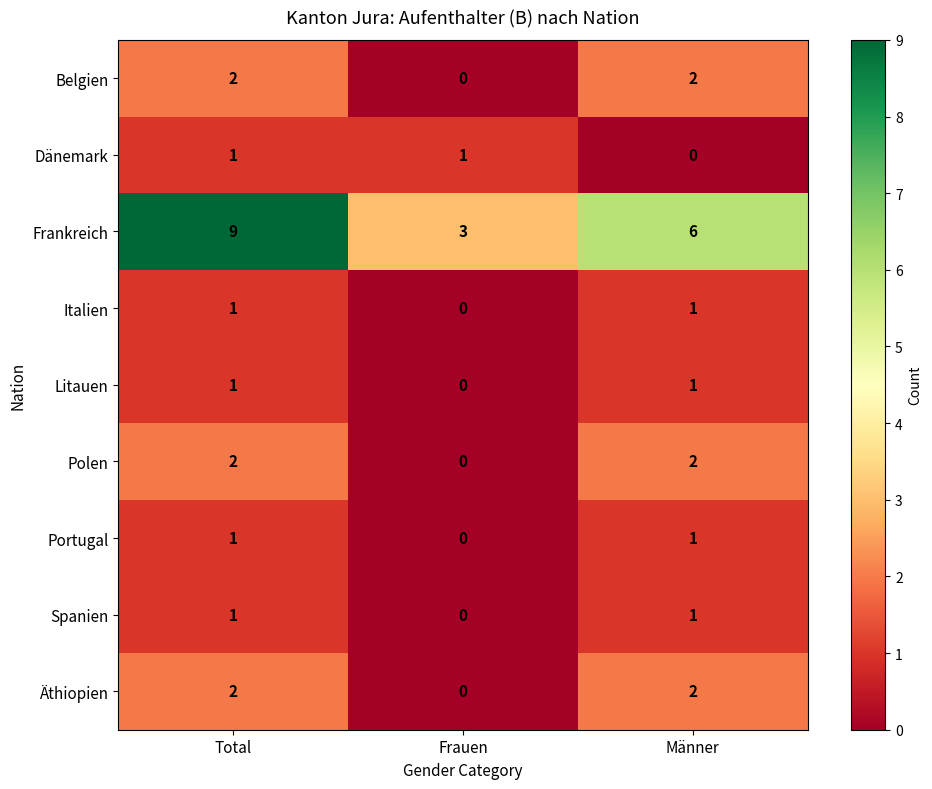

How many categories are shown in the chart?

3